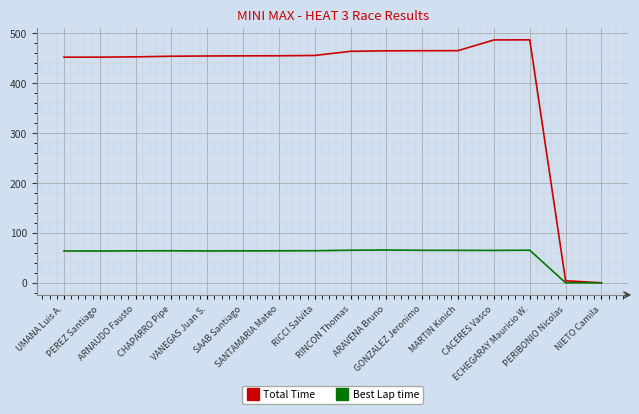

What is the maximum value shown in the chart?

486.6